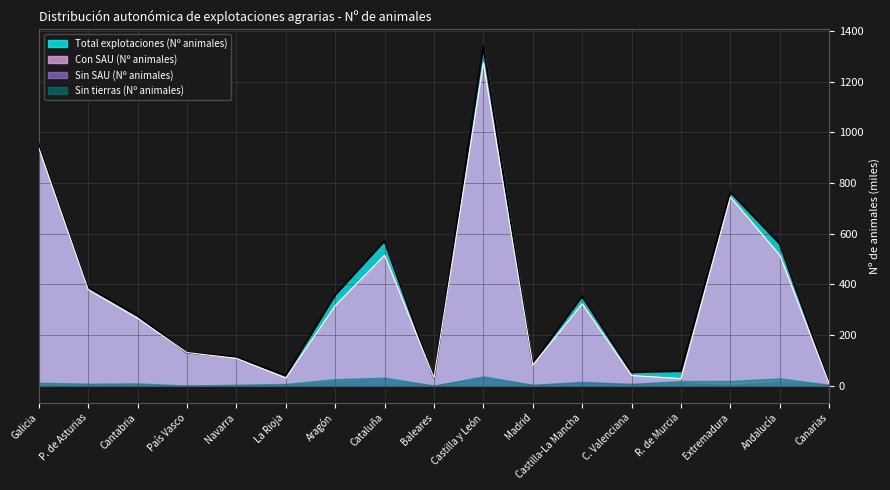

What is the total value across all series at Baleares?

61.7